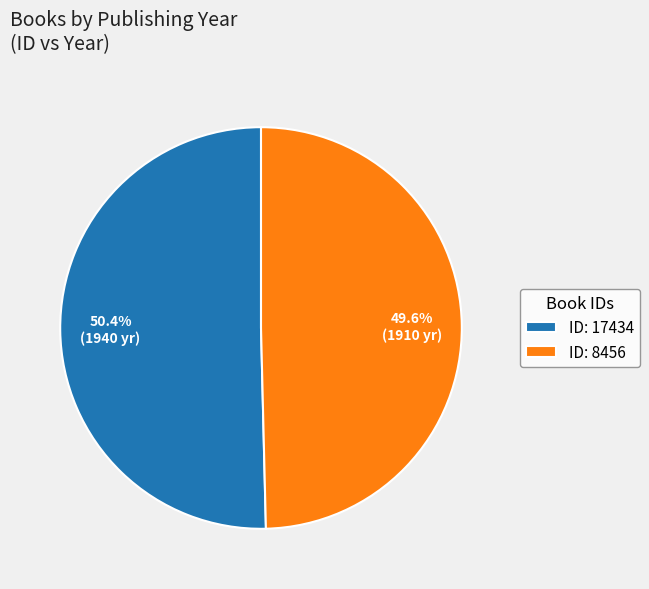

Combined, do ID: 8456 and ID: 17434 account for over 50%?

Yes